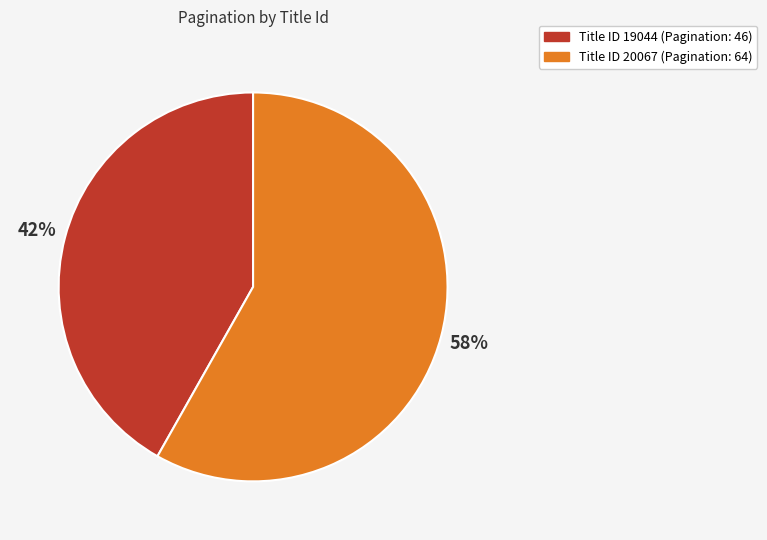

To the nearest percent, what is the difference between the largest and smallest slice percentages?

16%